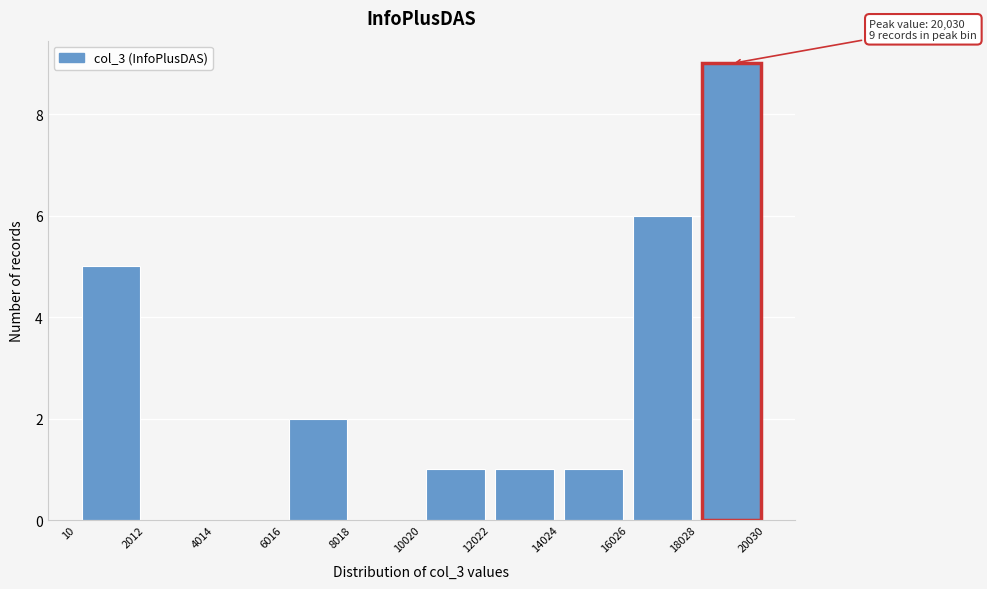

Over which range of the x-axis is the bar tallest?

18028 to 20030